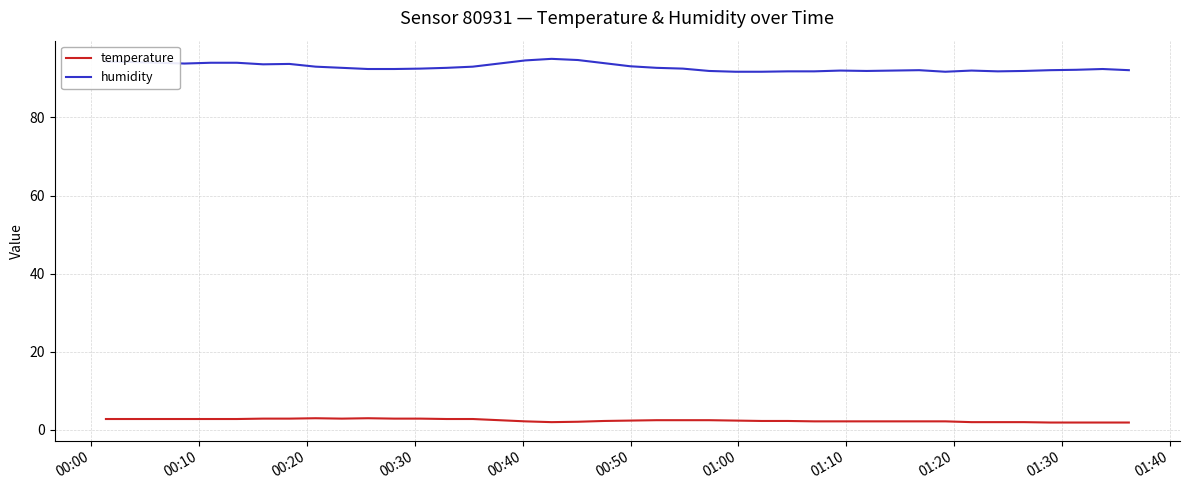

Which series has the widest spread of values?

humidity